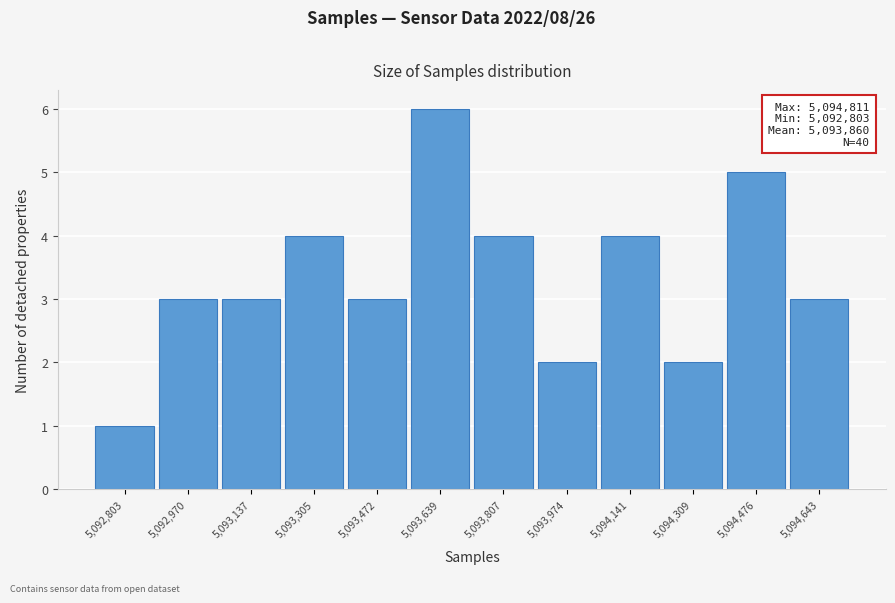

Reading left to right, what are all the values shown in this chart?

5,092,803=1	5,092,970=3	5,093,137=3	5,093,305=4	5,093,472=3	5,093,639=6	5,093,807=4	5,093,974=2	5,094,141=4	5,094,309=2	5,094,476=5	5,094,643=3